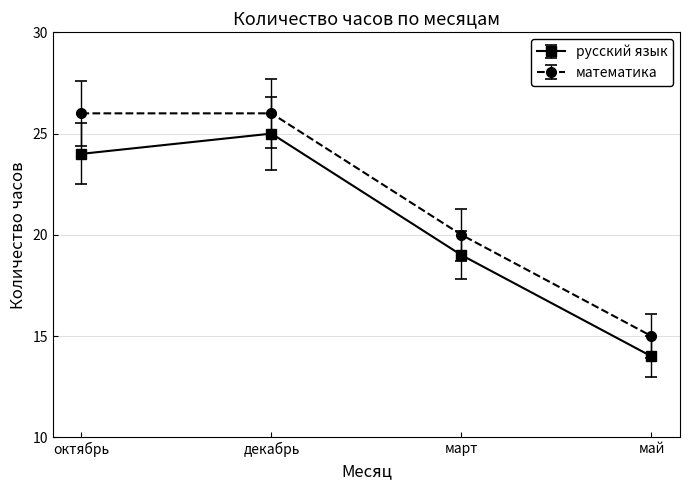

Reading left to right, list all the values displayed in this chart.

русский язык: октябрь=24	декабрь=25	март=19	май=14
математика: октябрь=26	декабрь=26	март=20	май=15